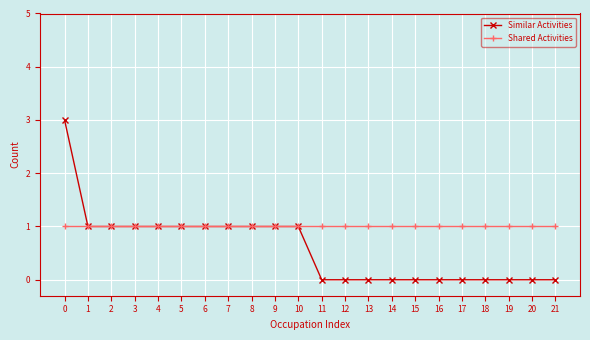

How many categories are shown in the chart?

22